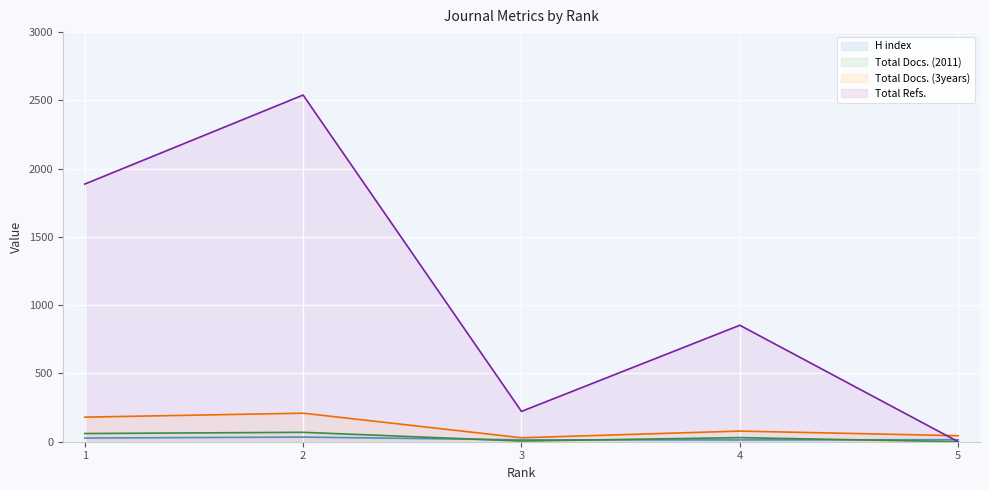

How many values in the H index series are below 15?

2